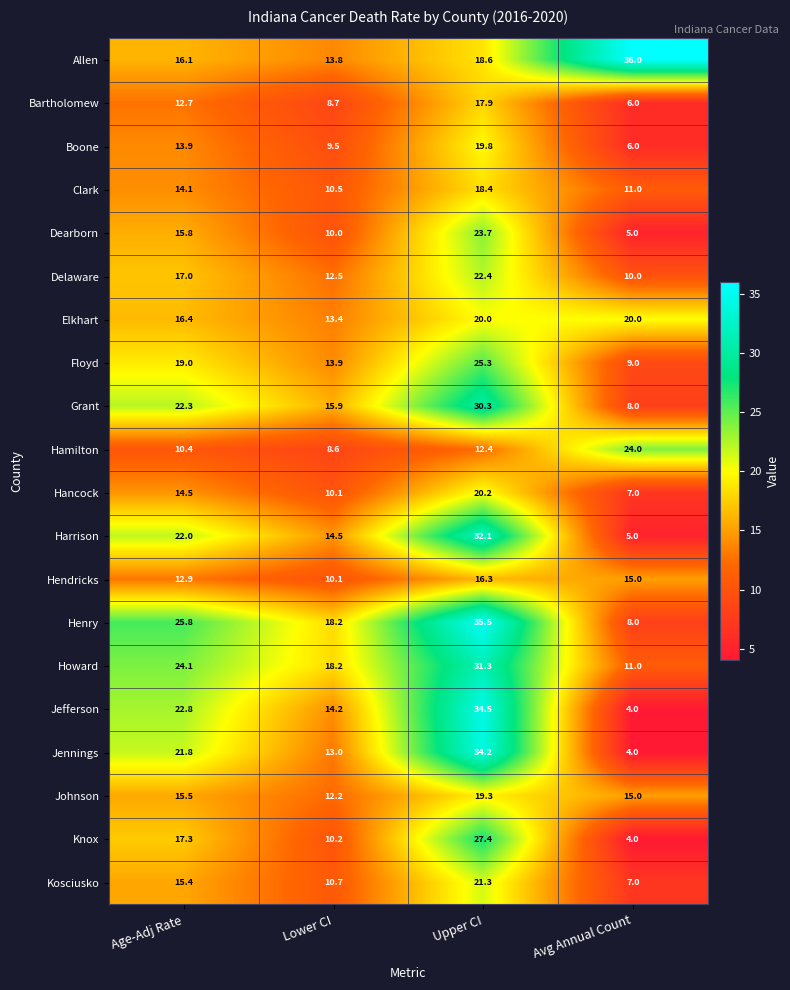

At which label is Jennings closest to 19?

Age-Adj Rate